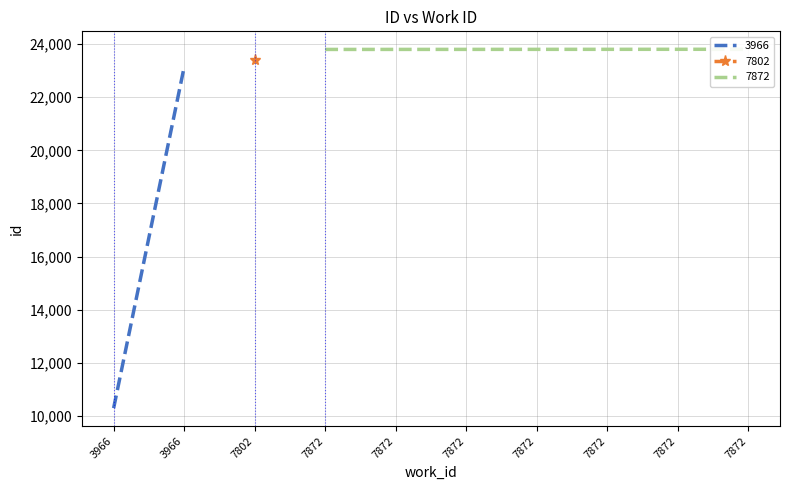

The value at 7872 is 23798. True or false?

True